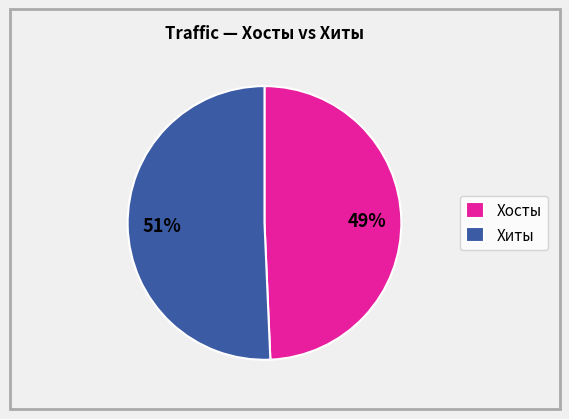

How many slices are in this pie chart?

2